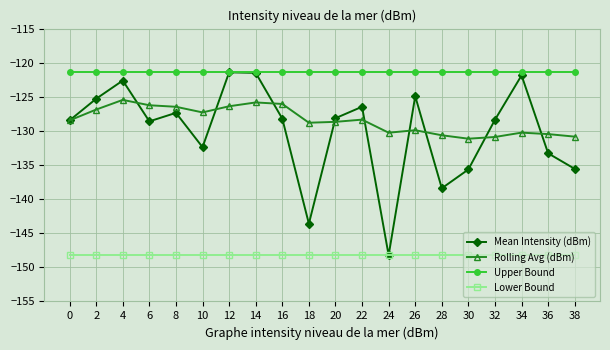

What are all the series names shown in the legend?

Mean Intensity (dBm), Rolling Avg (dBm), Upper Bound, Lower Bound